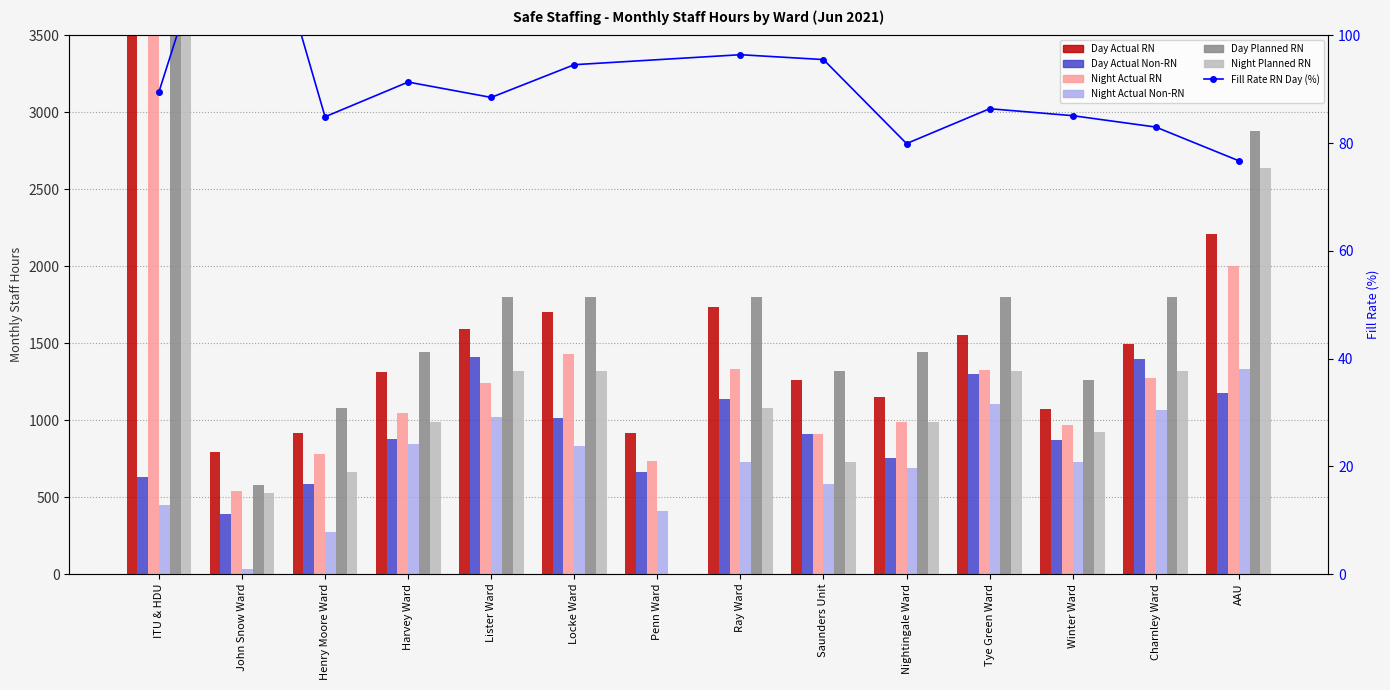

What is the spread (max minus min) of values at John Snow Ward?

762.0